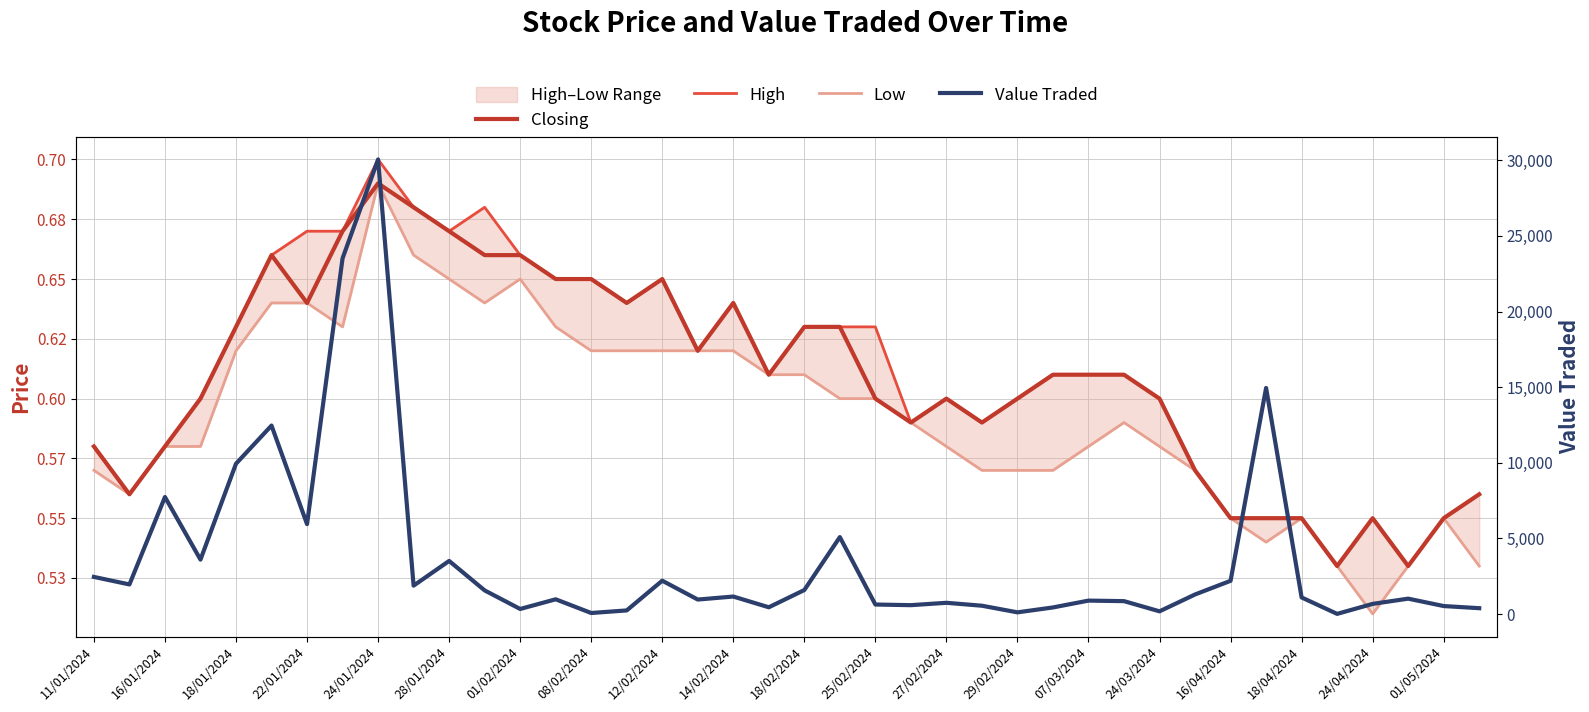

Which series has the largest total across all categories?

Value Traded